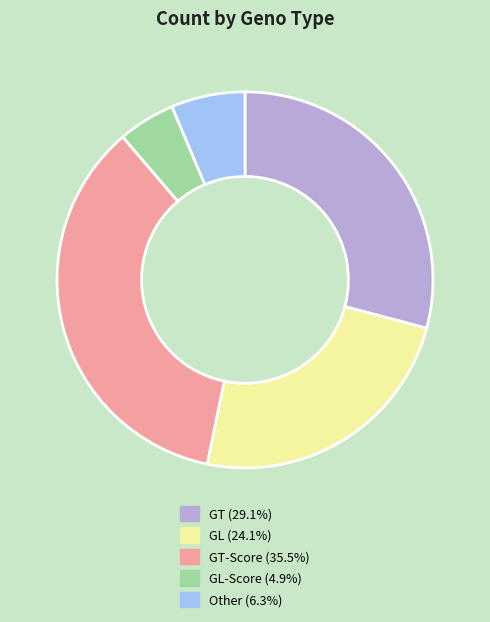

Is there any slice that represents more than half of the pie?

No